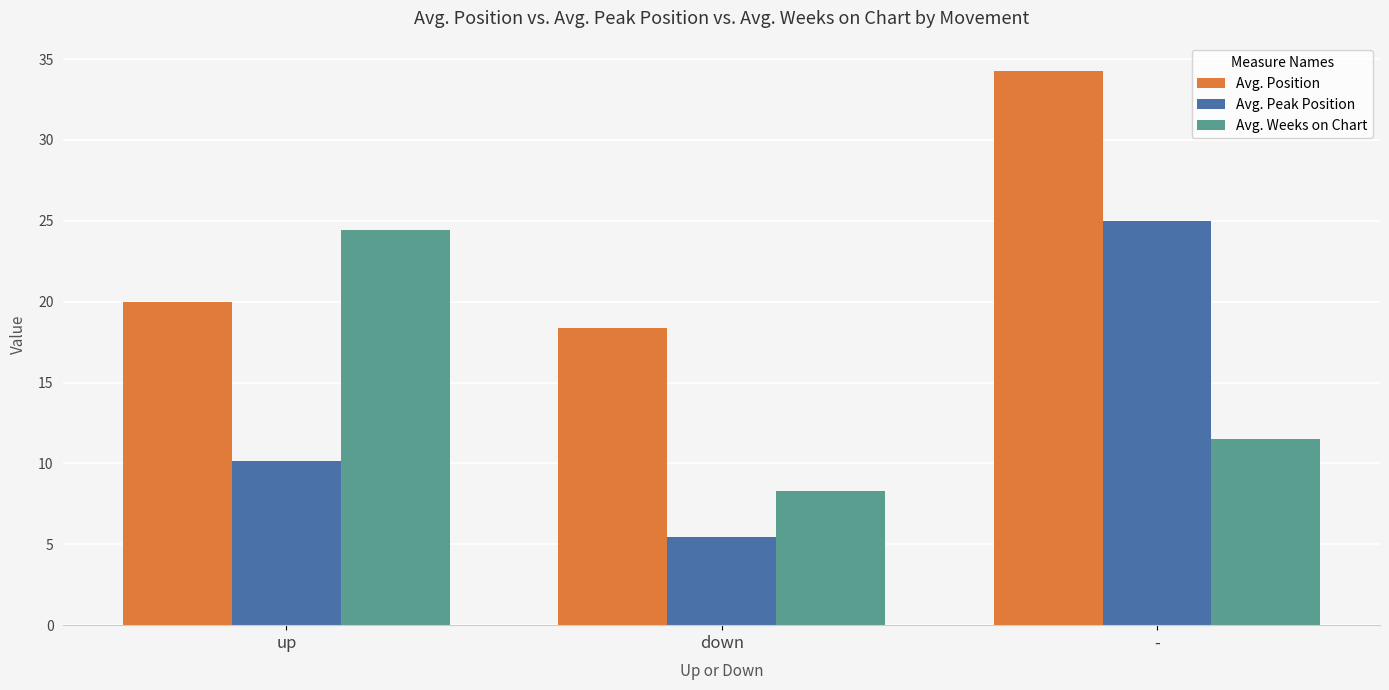

What is the label of the 1st bar from the left?

up